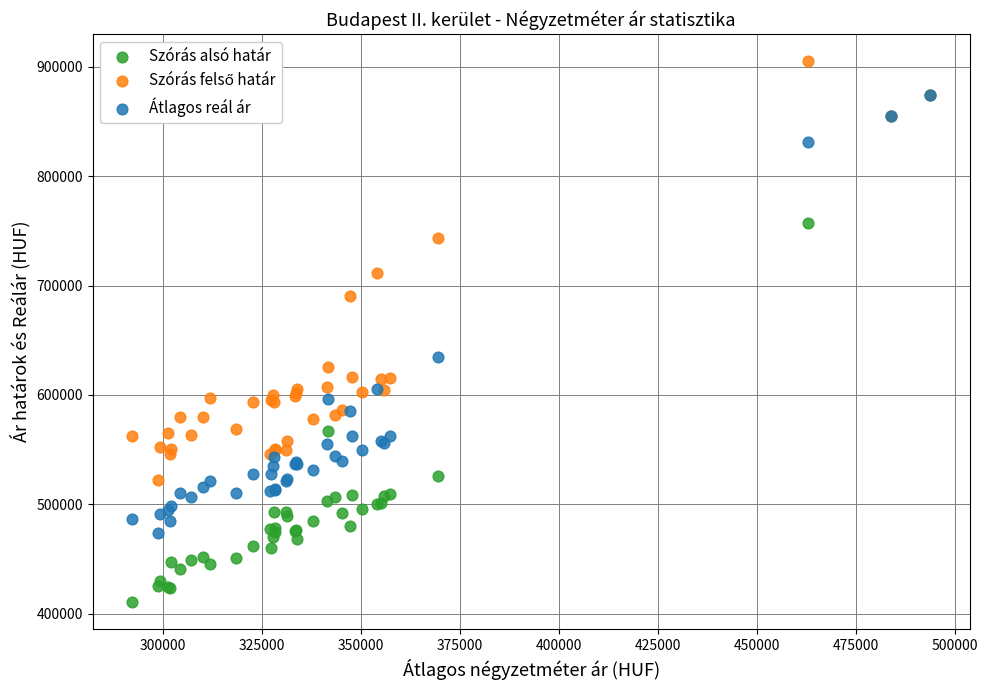

Across all series, what Y value is closest to 657795?

634752